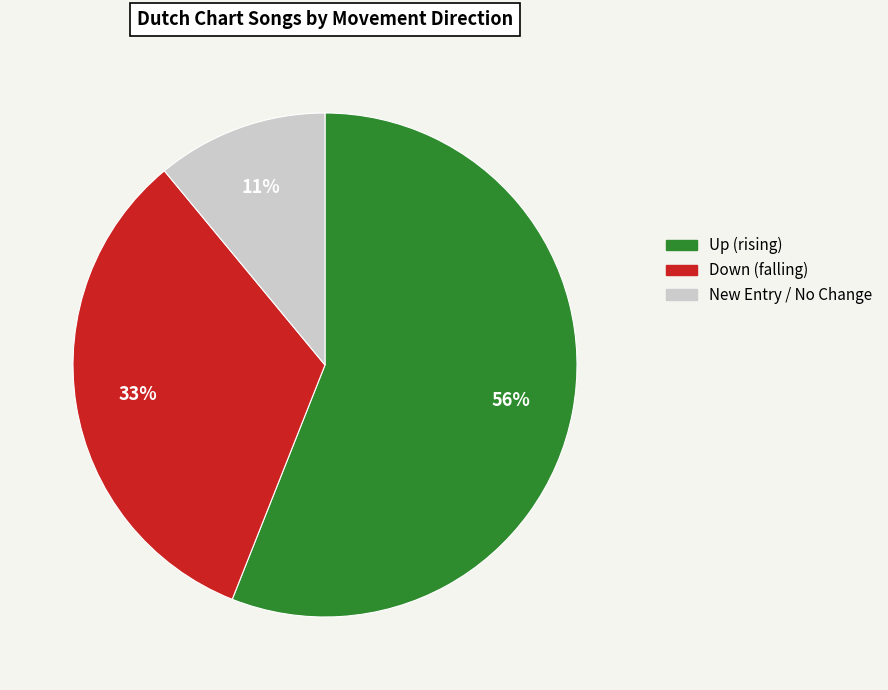

Does any single category account for the majority?

Yes